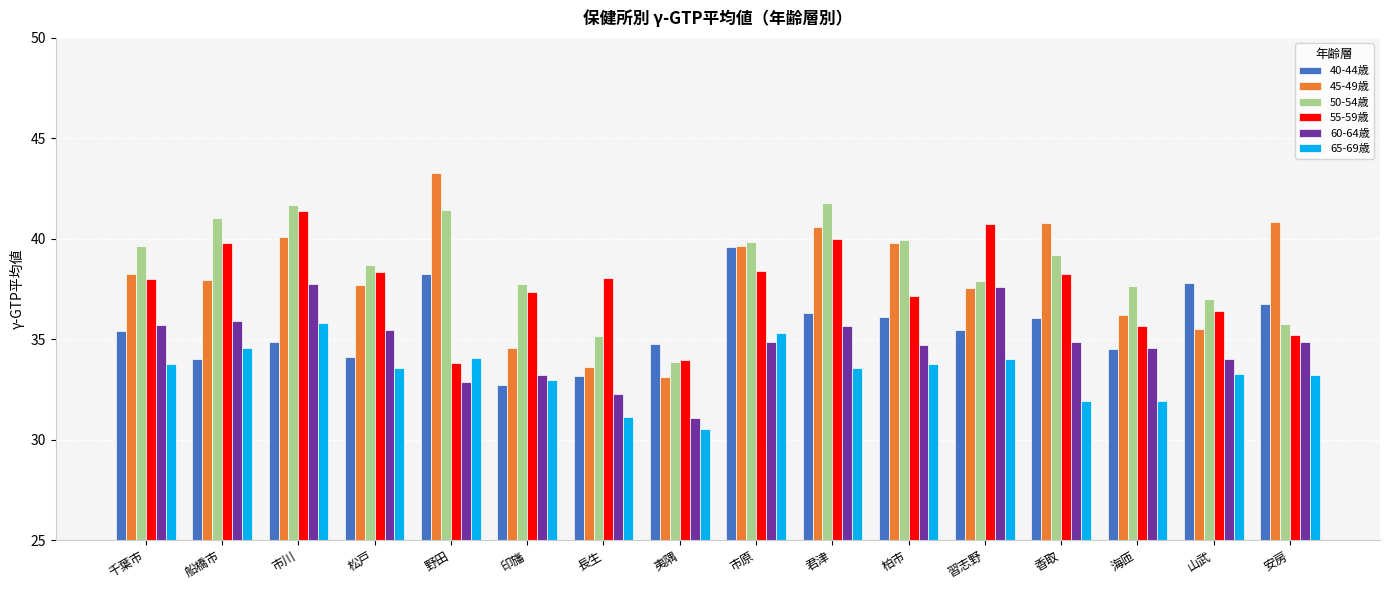

At which category does the chart reach its minimum across all series?

夷隅